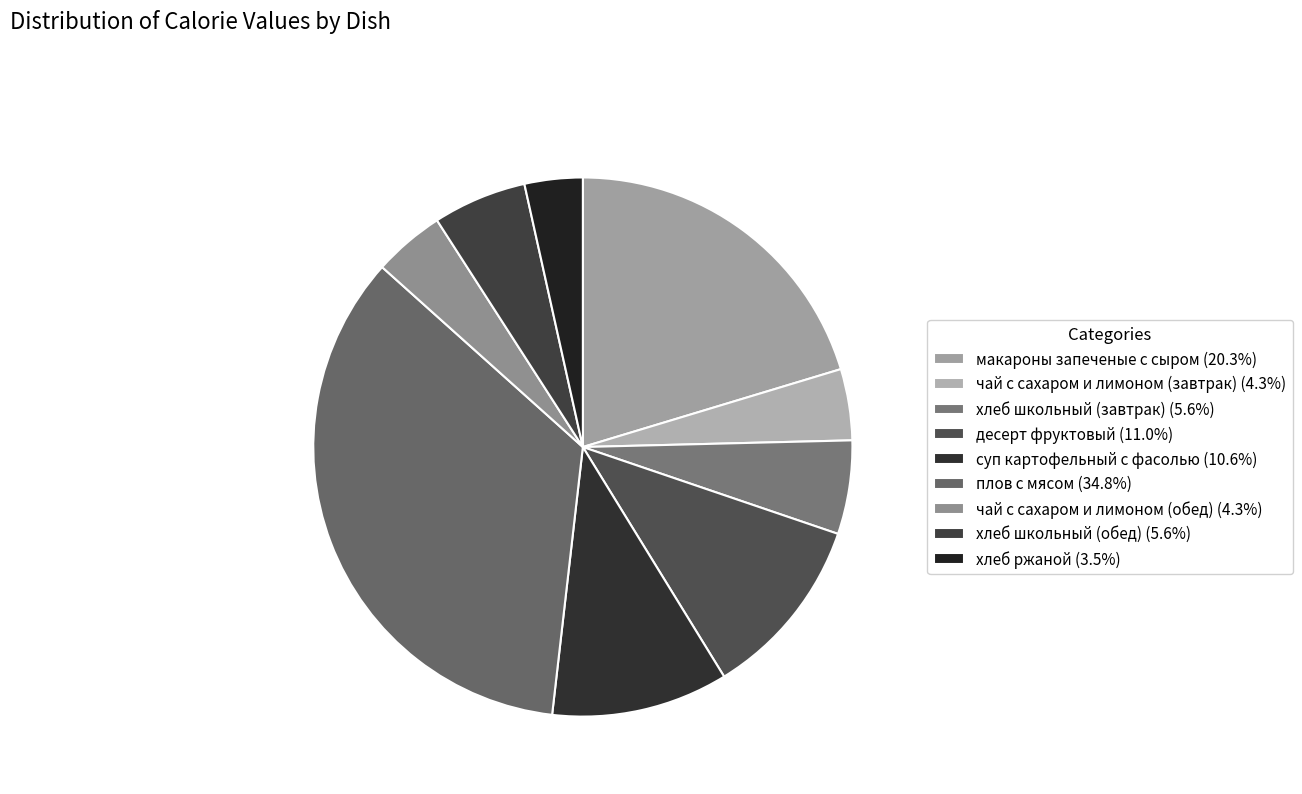

How many segments does this pie chart have?

9